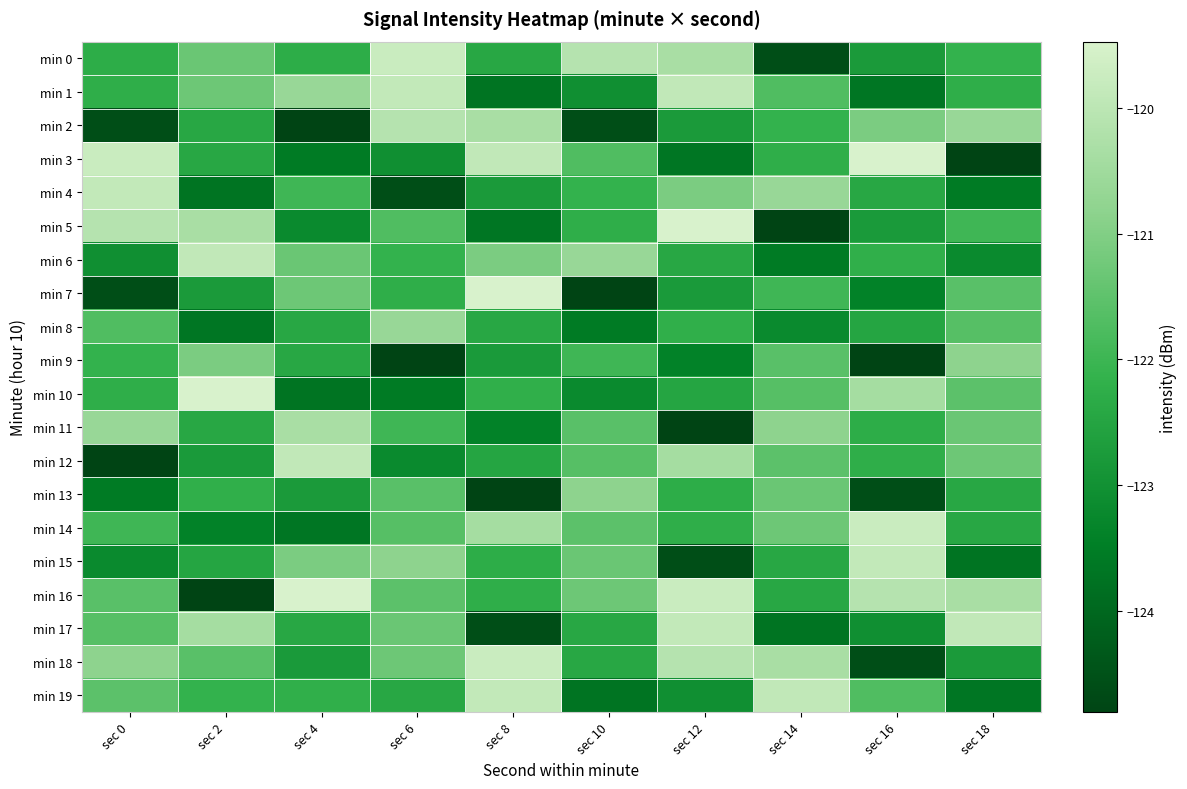

Count the number of data series in this chart.

20